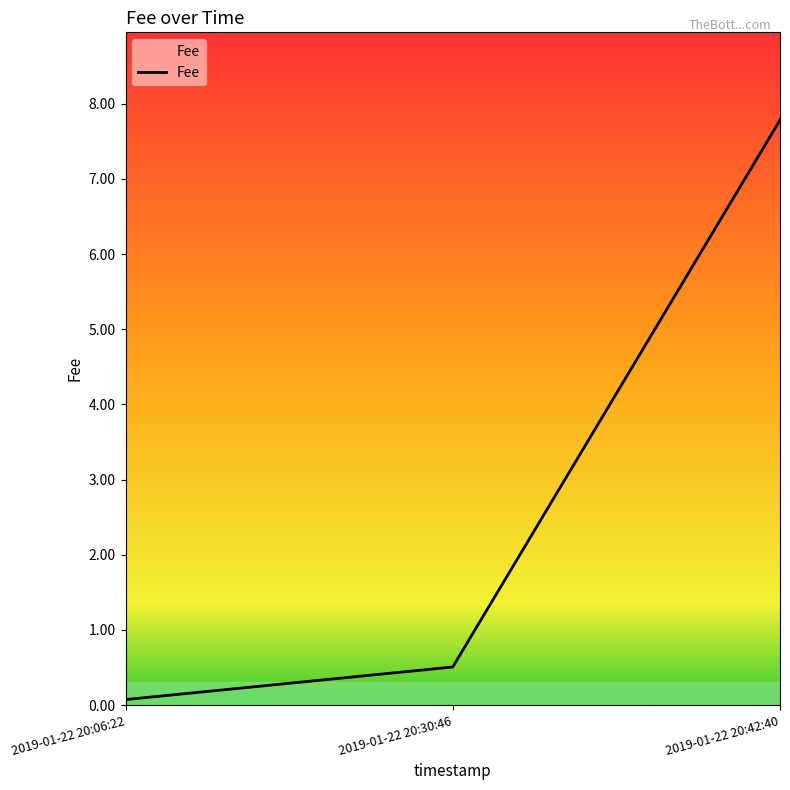

The value at 2019-01-22 20:42:40 is 7.8. True or false?

True